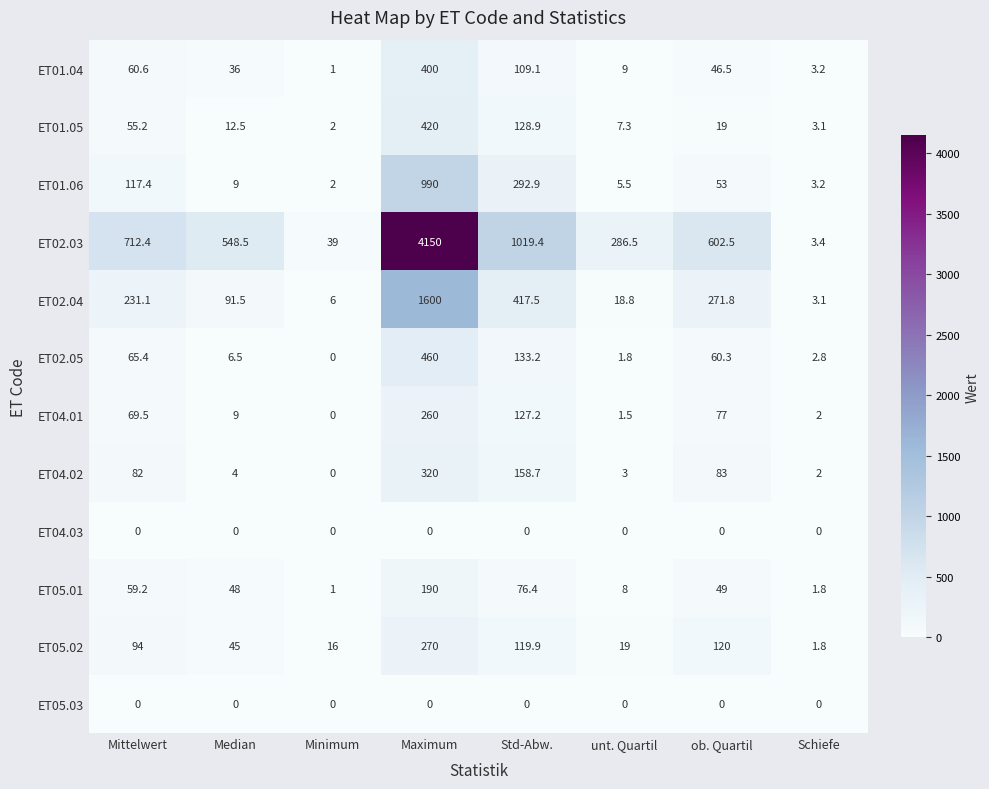

Rank the categories by ET05.01 value from lowest to highest.

Minimum, Schiefe, unt. Quartil, Median, ob. Quartil, Mittelwert, Std-Abw., Maximum